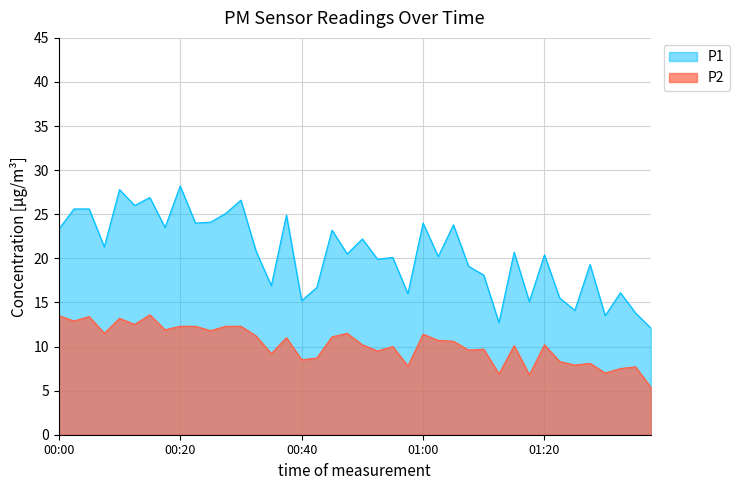

What is the highest value of the P2 series?

13.6